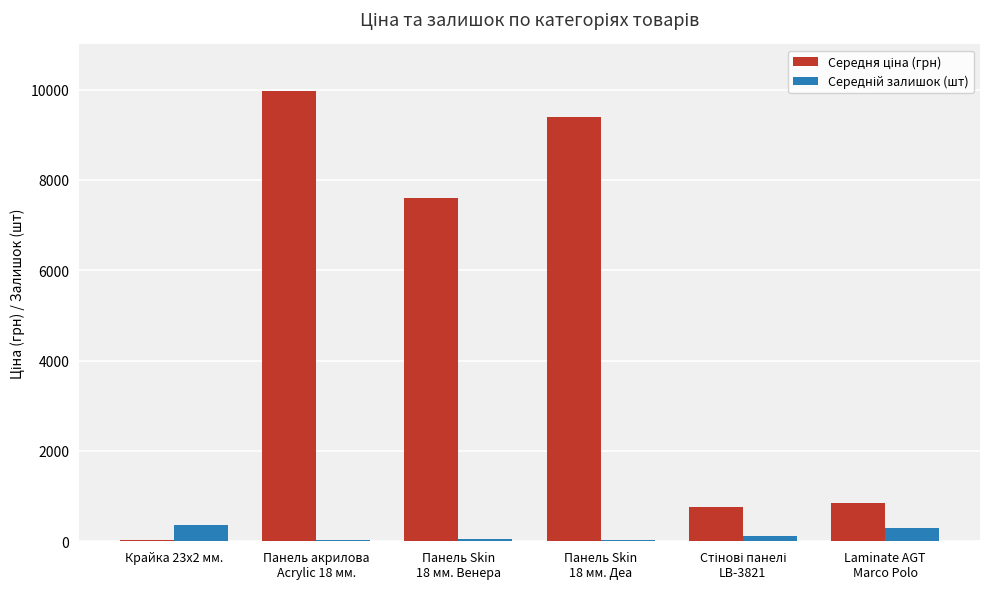

What is the greatest value displayed?

9975.0